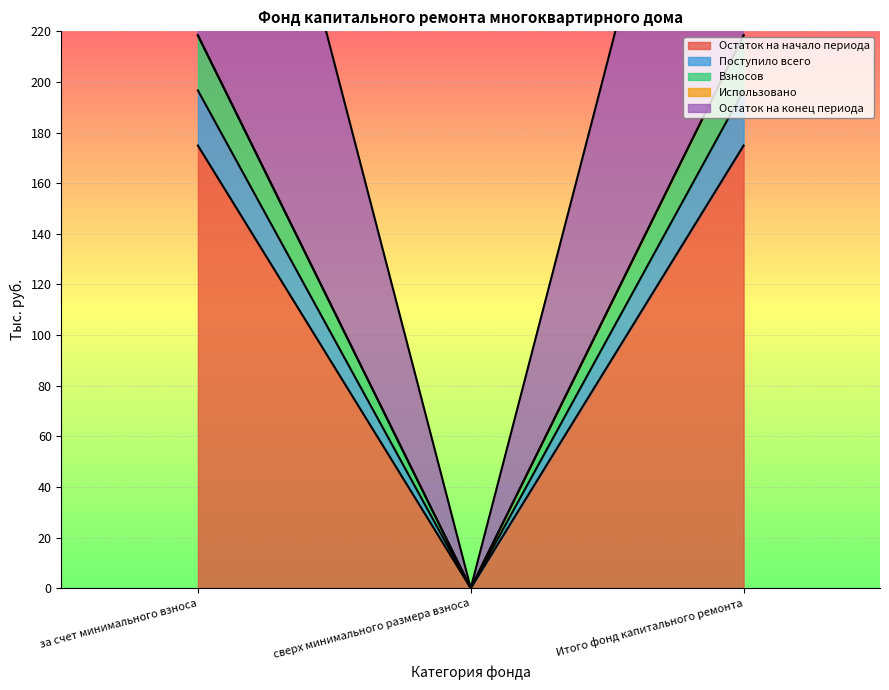

At how many categories does at least one series exceed 196?

2